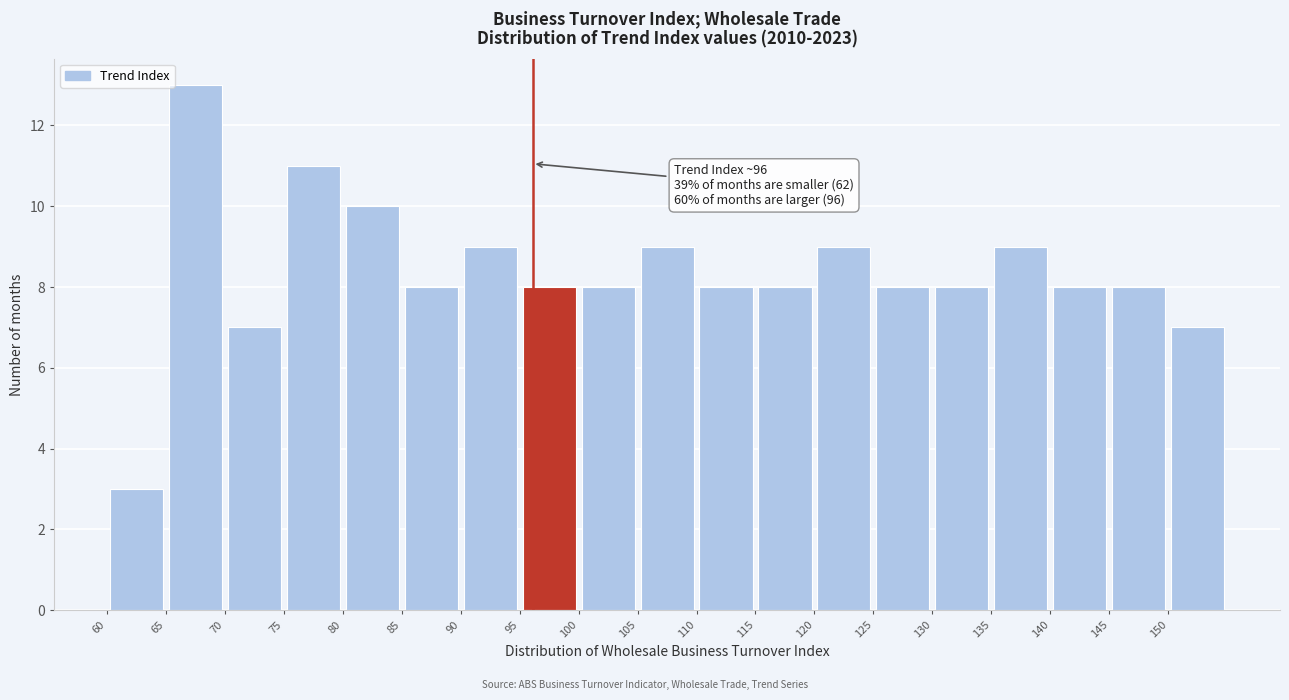

Which range on the x-axis has the tallest bar?

65 to 70